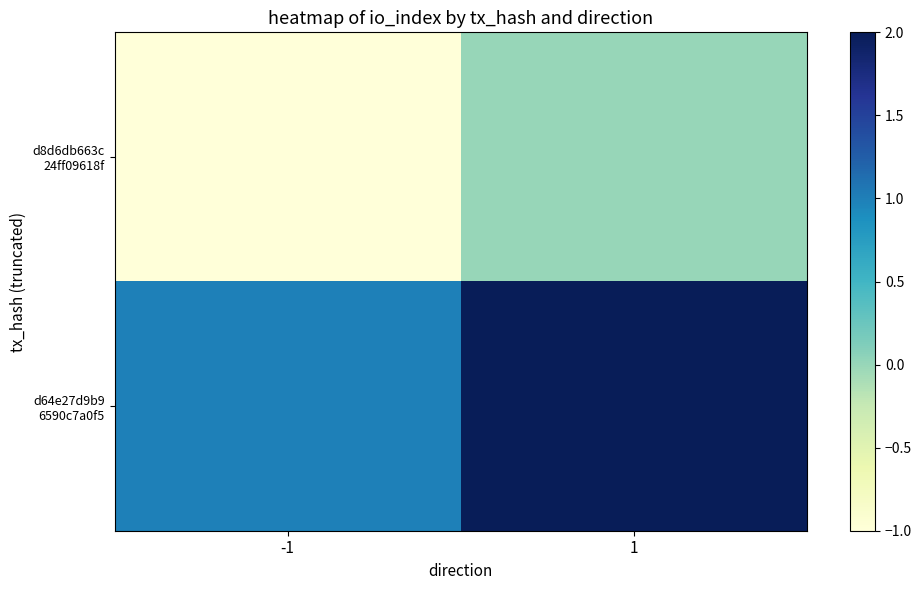

What is the spread (max minus min) of values at 1?

2